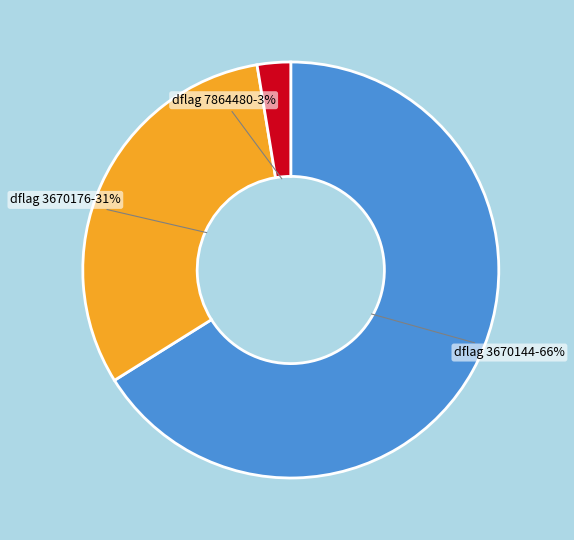

The dflag 3670144 slice represents 60% of the pie. True or false?

False